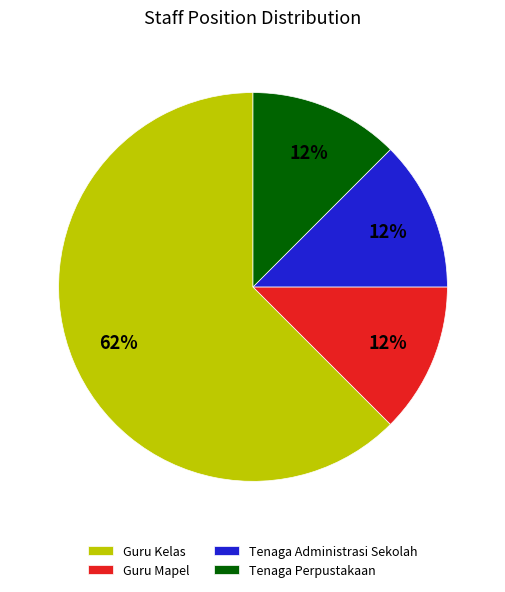

To the nearest percent, what is the average slice percentage?

25%